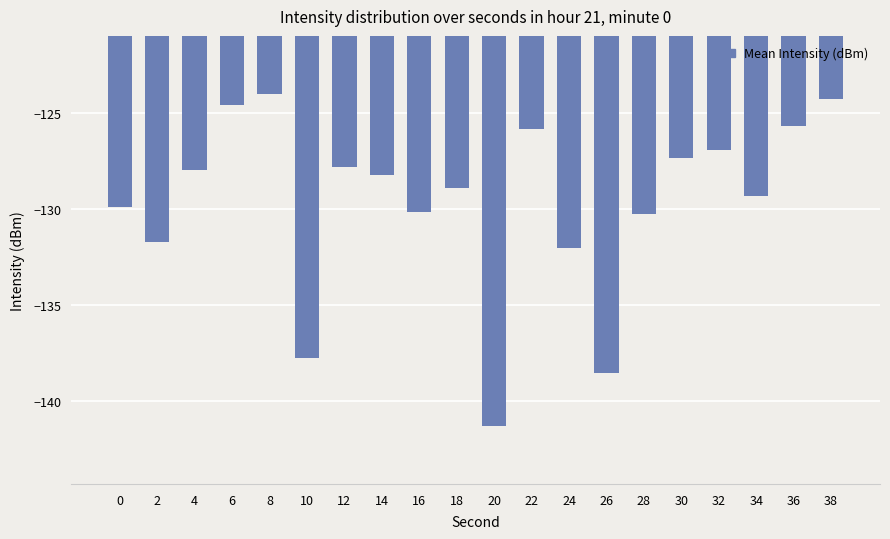

The value at 14 is -229.2. True or false?

False